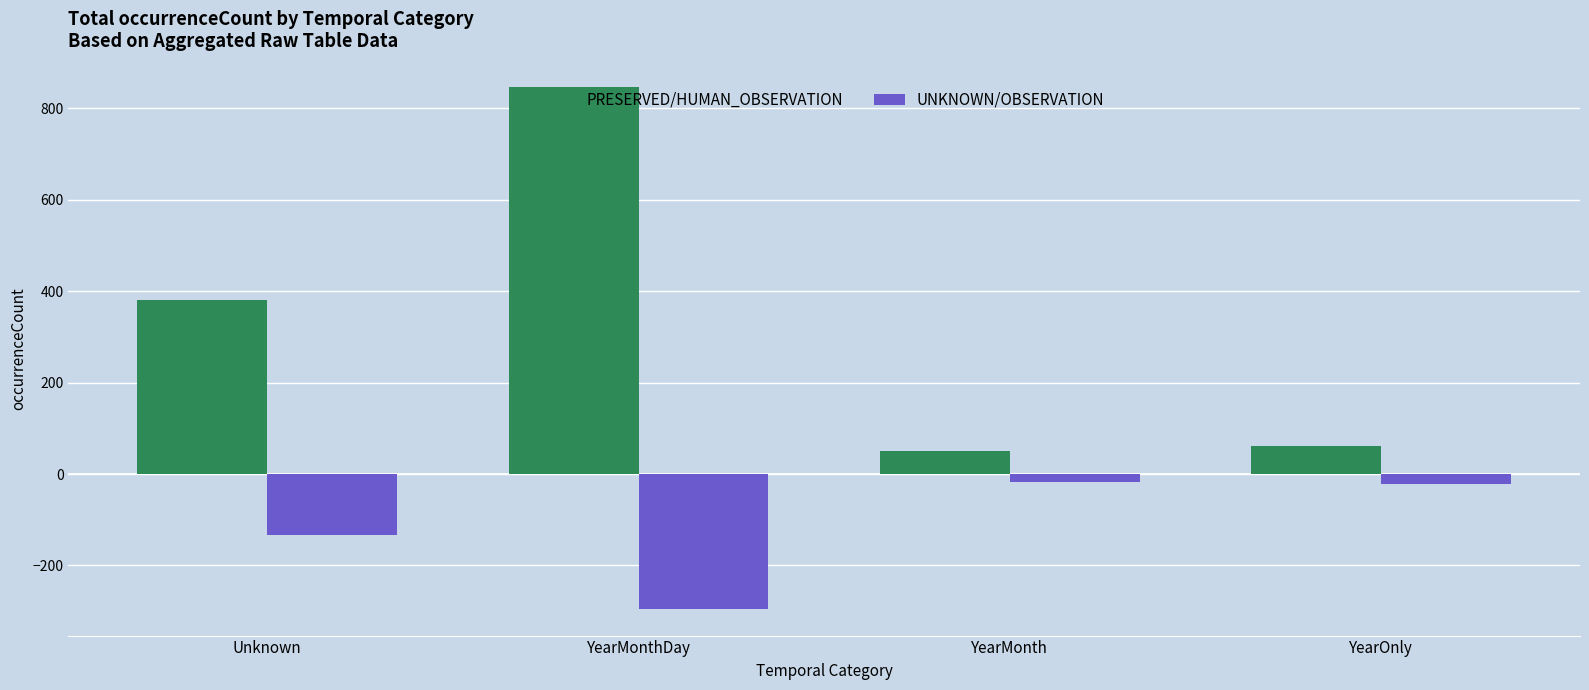

List the series in order of their overall mean, highest first.

PRESERVED/HUMAN_OBSERVATION, UNKNOWN/OBSERVATION